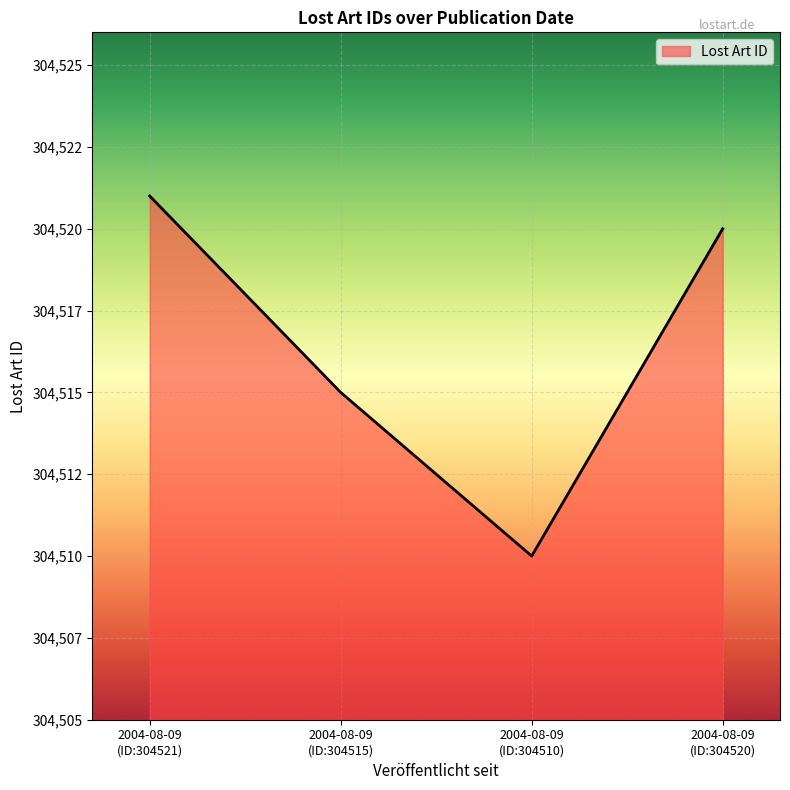

Does the chart have visible grid lines?

Yes